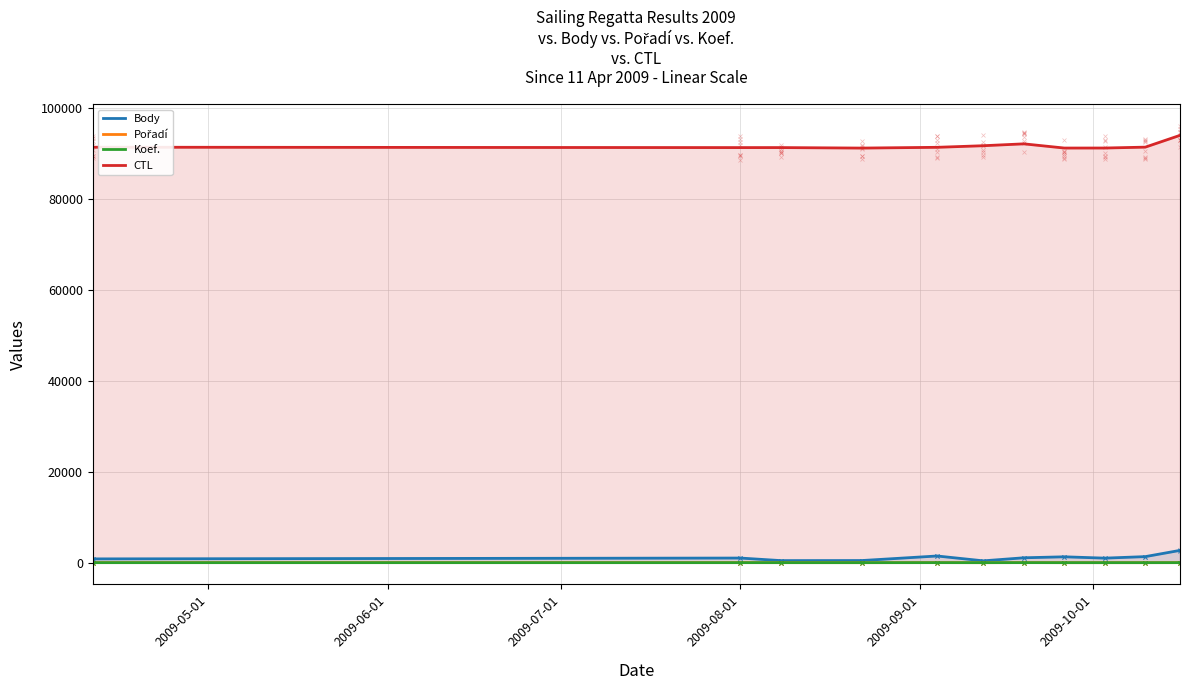

True or false: CTL and Body cross at least once.

False